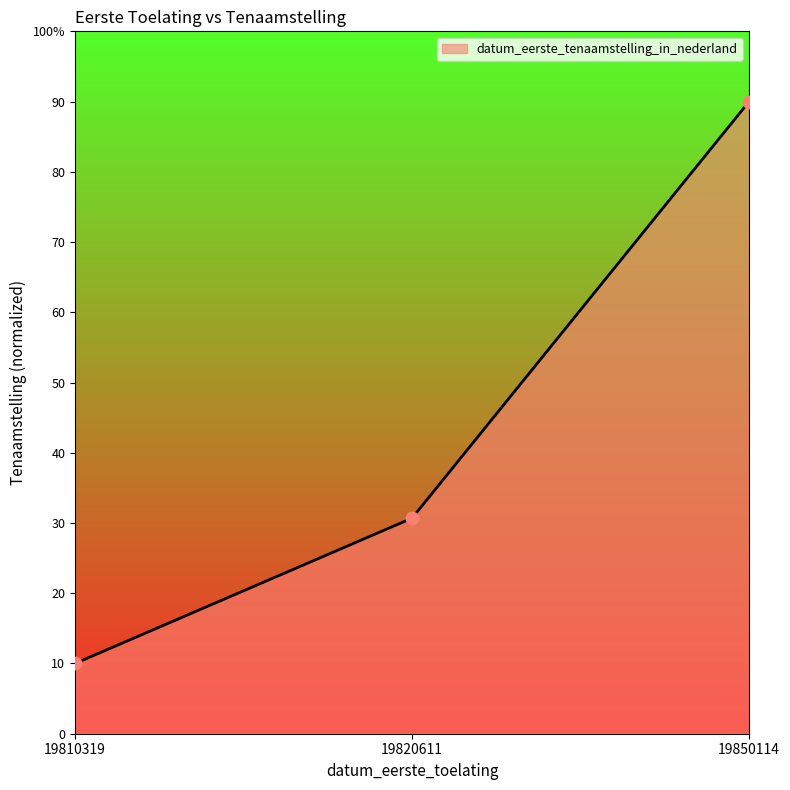

What is the change in value from 19810319 to 19850114?

+80.0